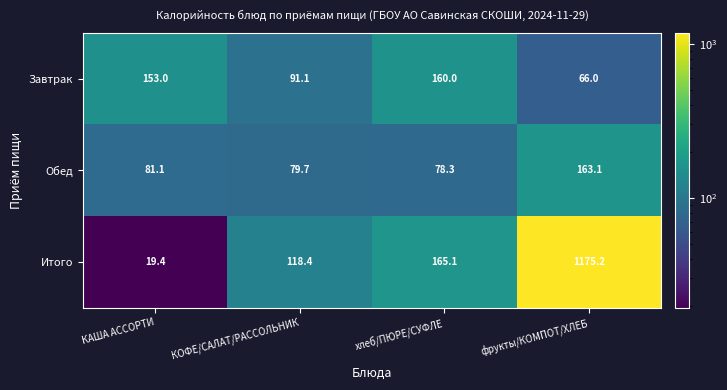

List the series in order of their peak value, lowest first.

Завтрак, Обед, Итого